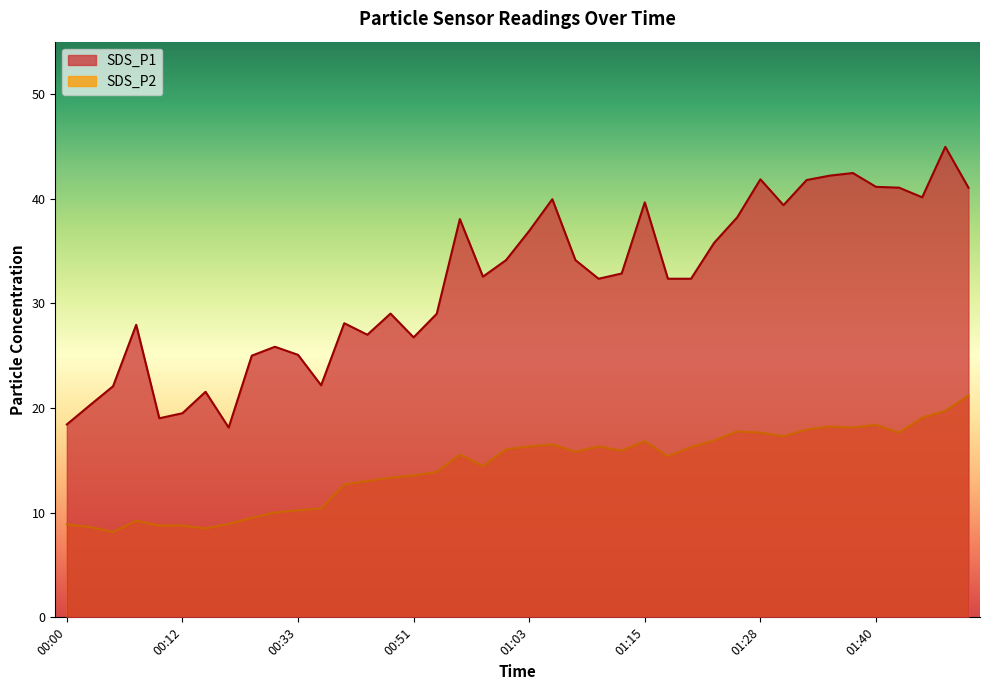

True or false: SDS_P2 and SDS_P1 cross at least once.

False